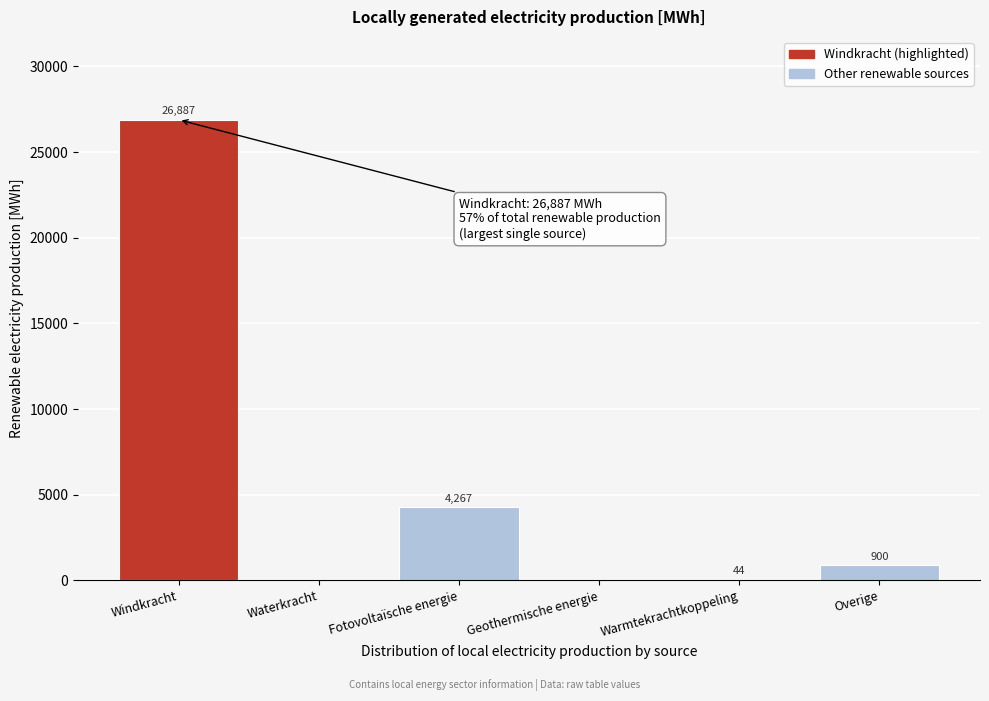

The chart shows a value of 26887.0 at Windkracht. True or false?

True